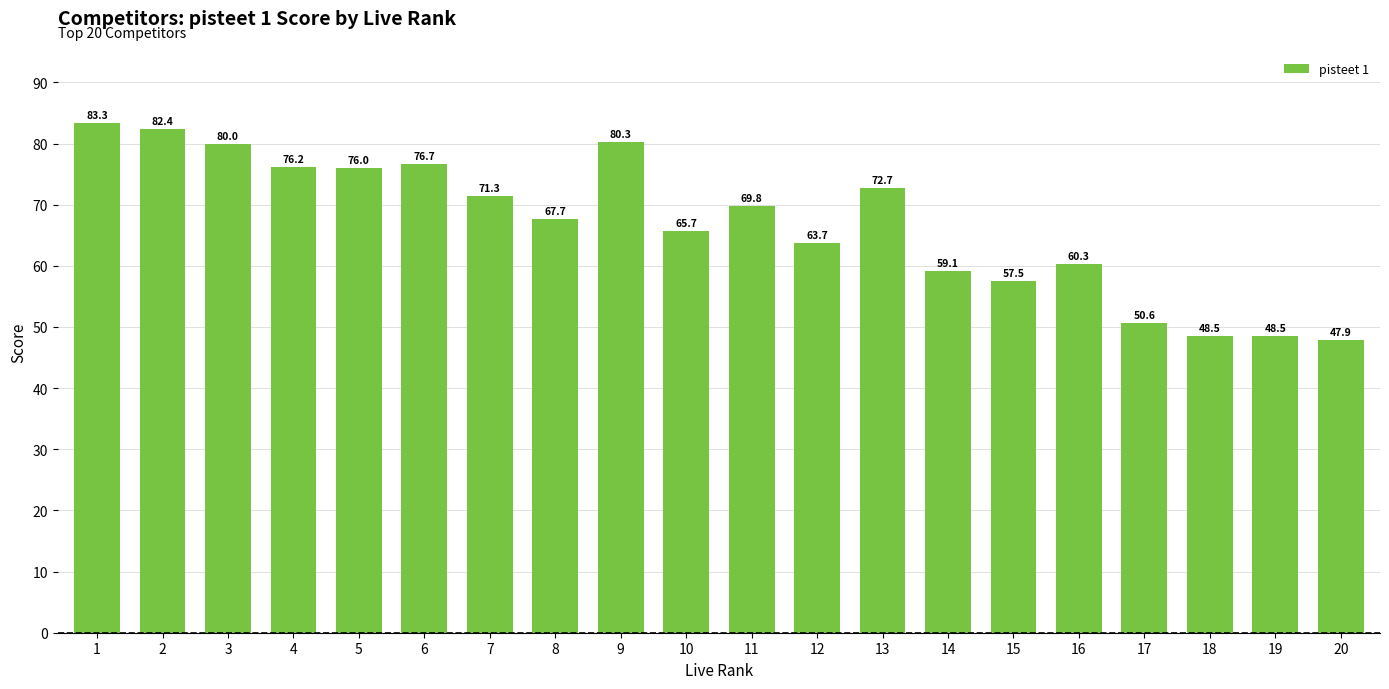

The chart shows a value of 72.7 at 13. True or false?

True